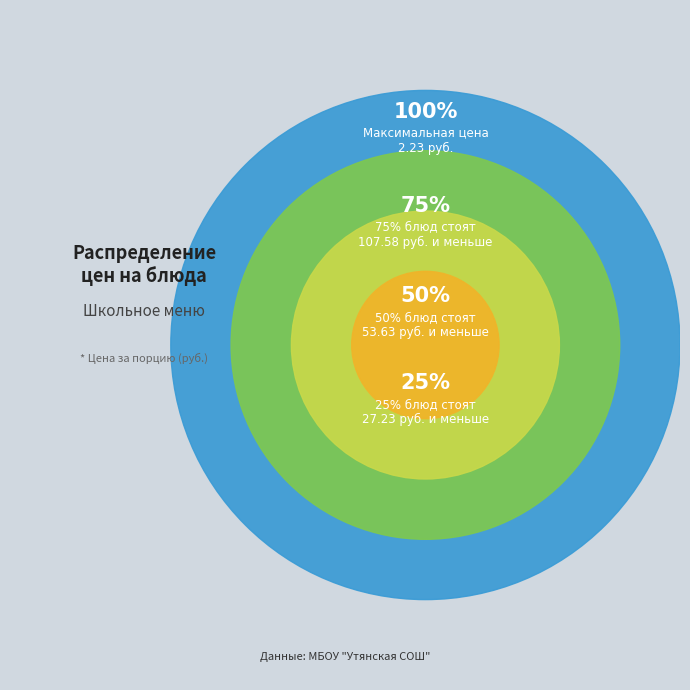

Does any single category account for the majority?

No